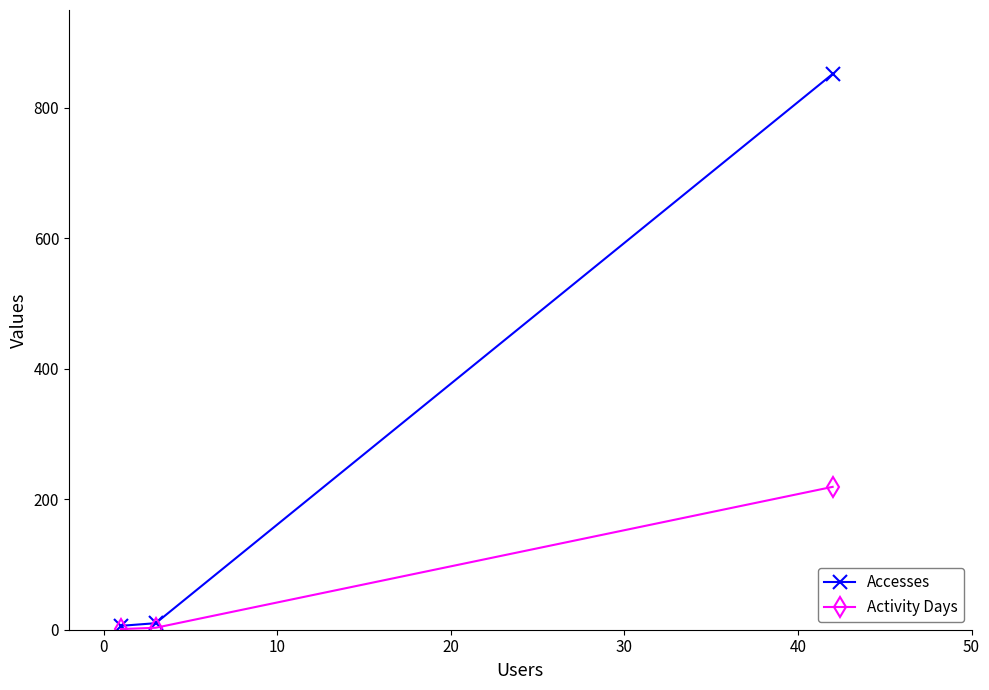

What is the highest value of the Activity Days series?

219